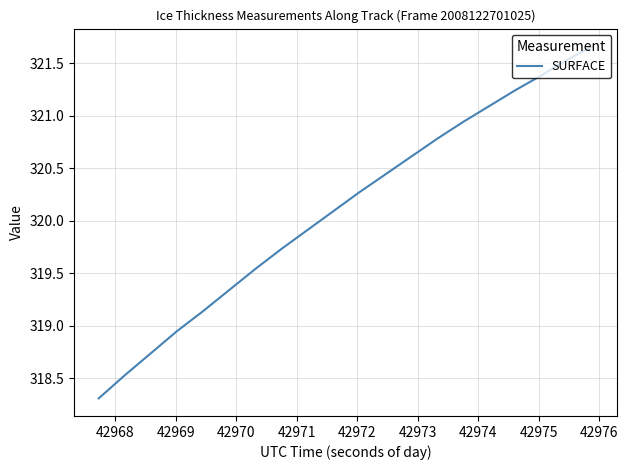

What is the smallest value displayed?

318.3